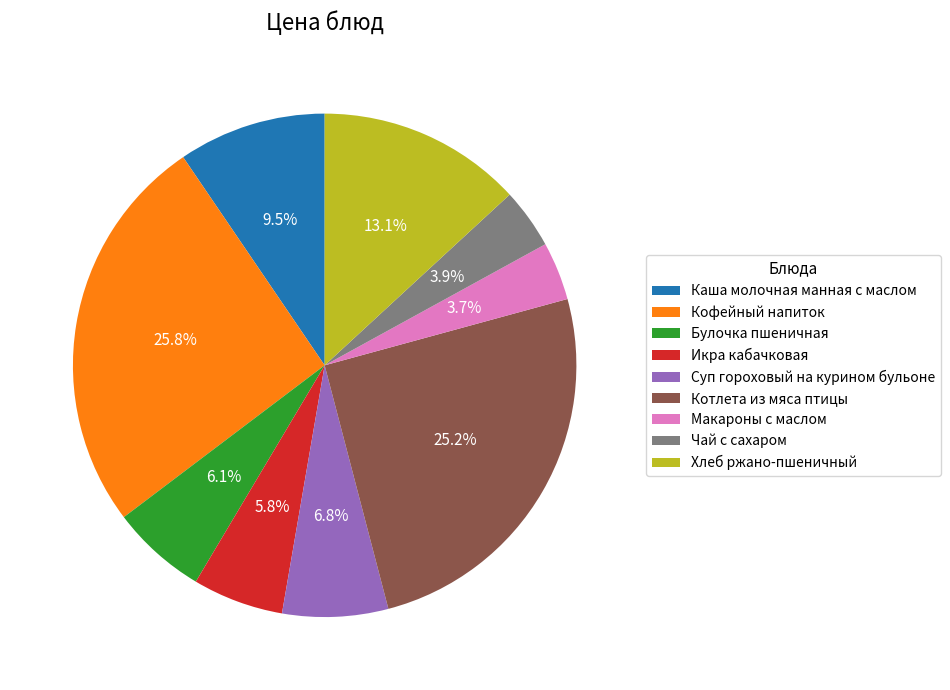

Is there any slice that represents more than half of the pie?

No